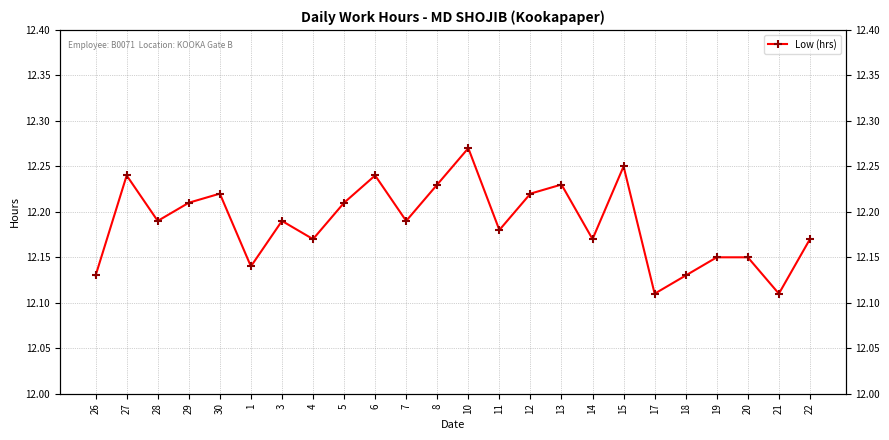

True or false: the data shows 12.2 at 6.

True